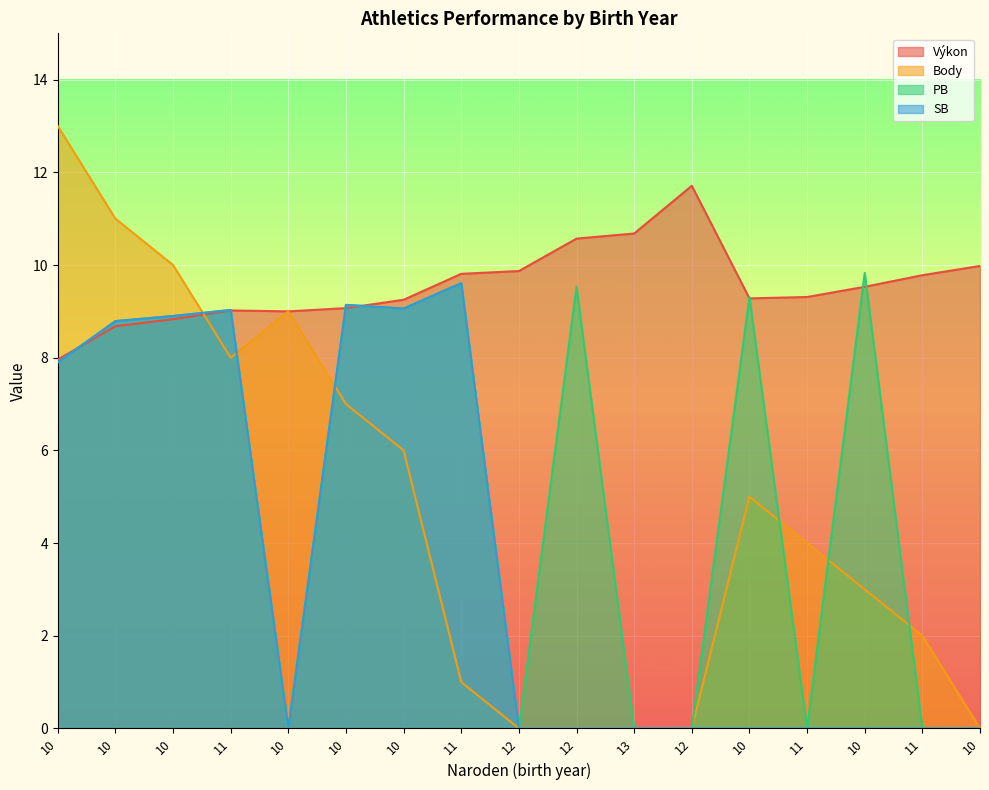

Which category has the lowest value in the SB series?

10